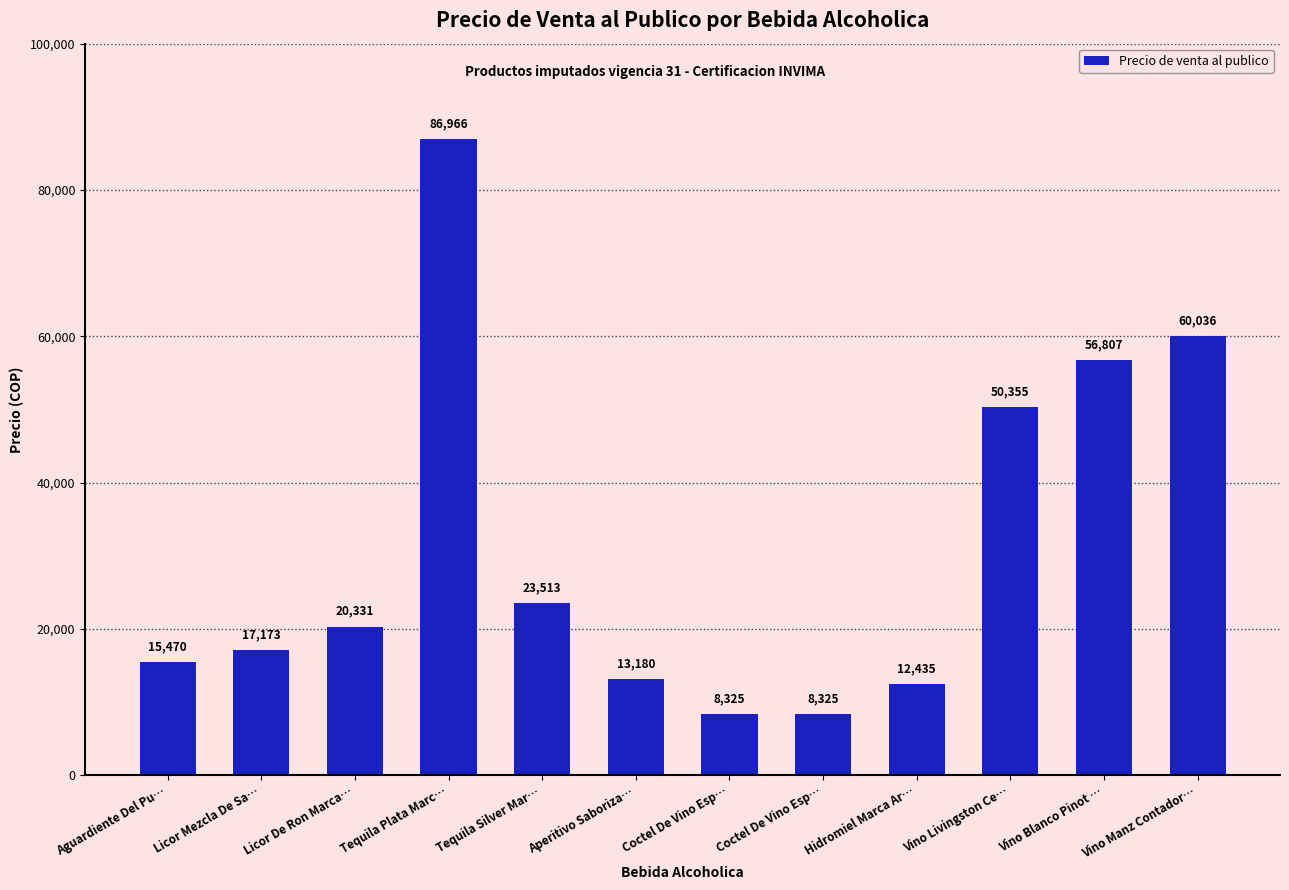

List the labels in order of value, smallest first.

Coctel De Vino Esp…, Coctel De Vino Esp…, Hidromiel Marca Ar…, Aperitivo Saboriza…, Aguardiente Del Pu…, Licor Mezcla De Sa…, Licor De Ron Marca…, Tequila Silver Mar…, Vino Livingston Ce…, Vino Blanco Pinot …, Vino Manz Contador…, Tequila Plata Marc…